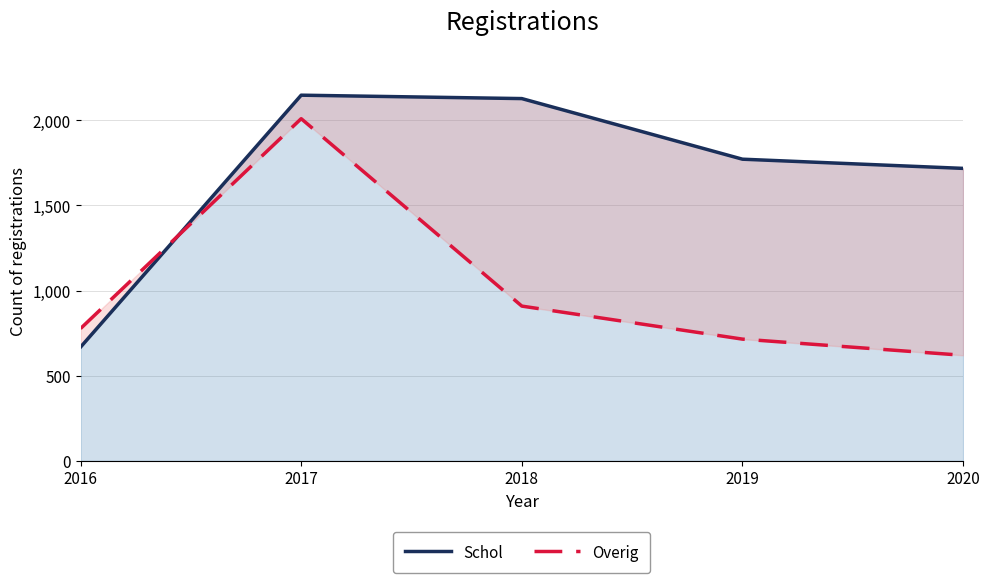

How many distinct data groups are displayed?

2